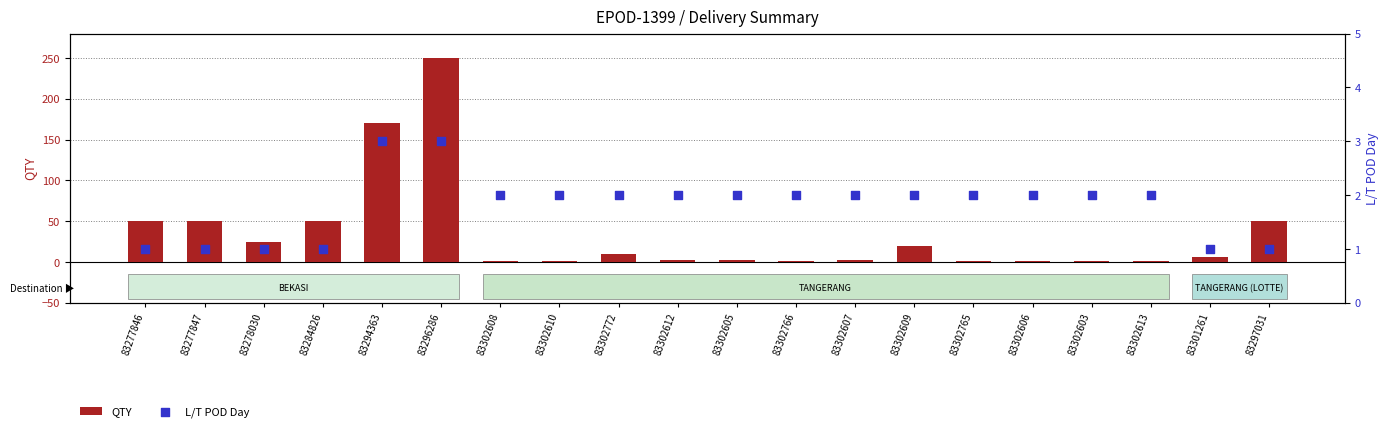

At which category is the sum across all series the highest?

83296286